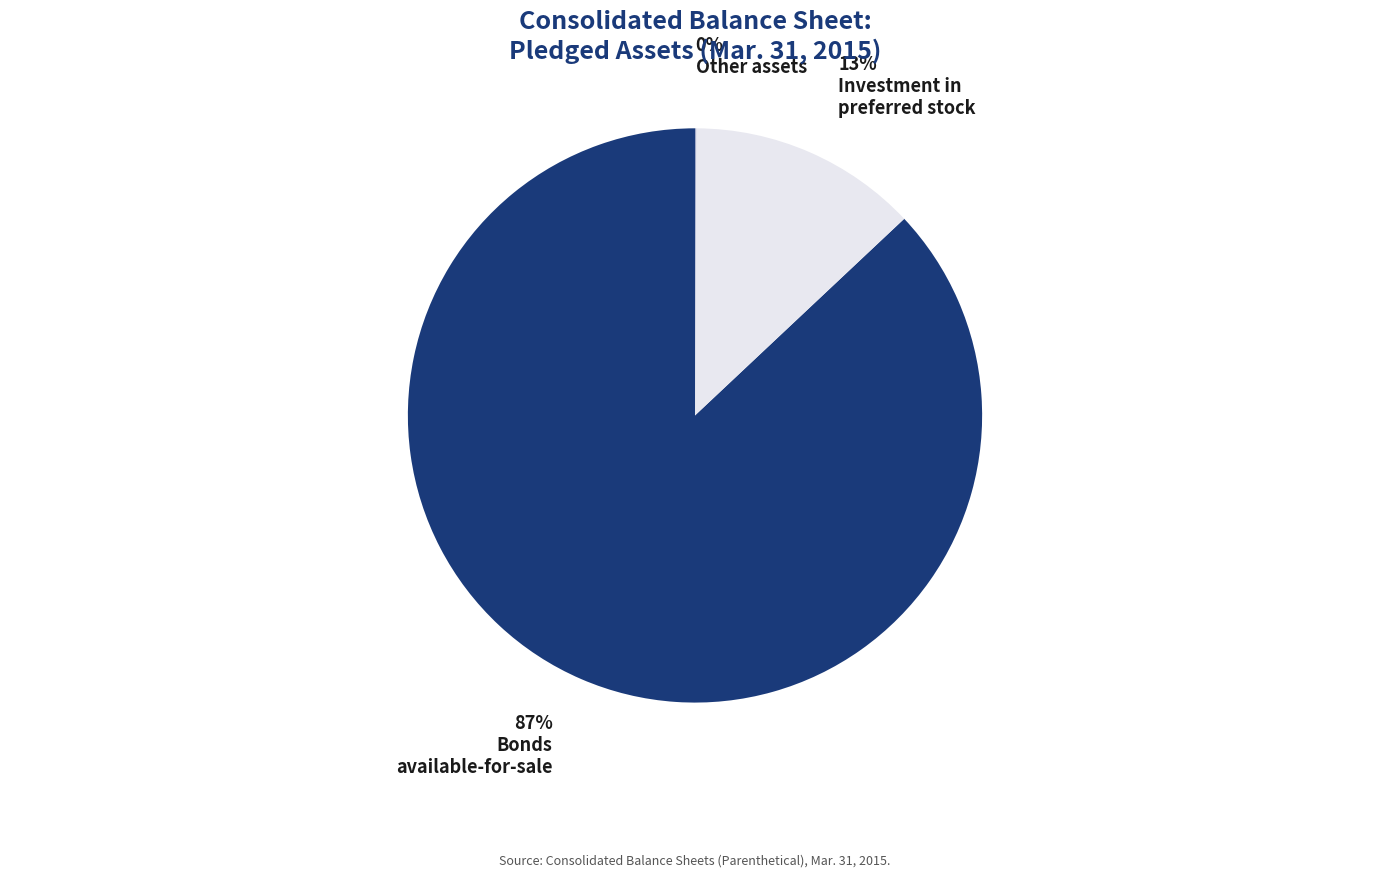

To the nearest percent, what is the average slice percentage?

33%